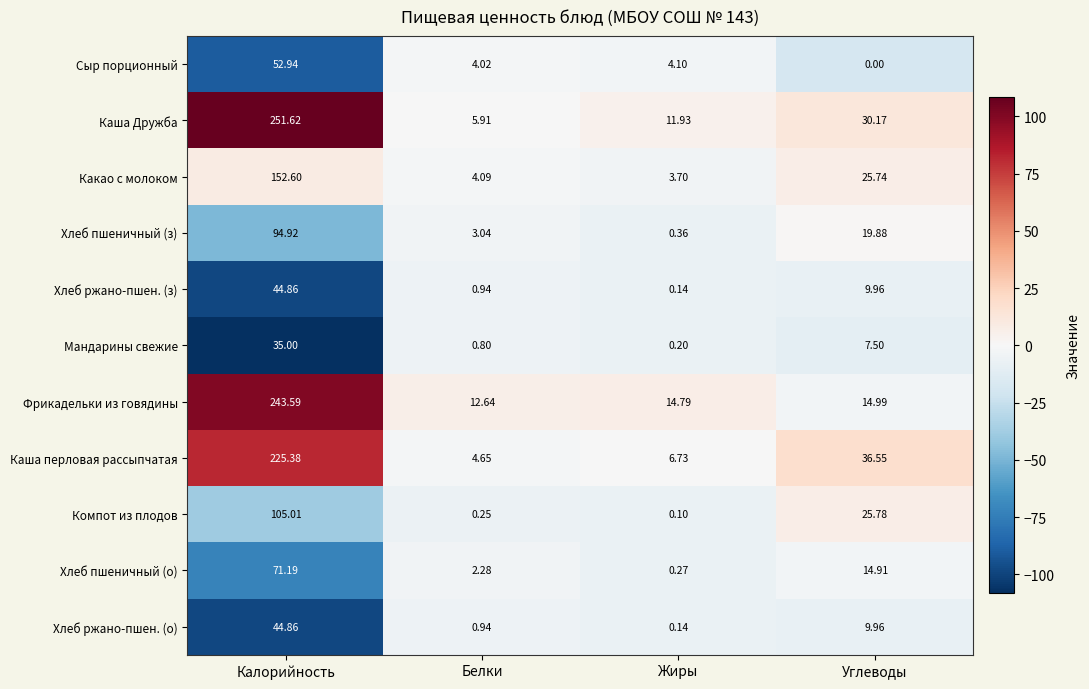

Rank the categories by Какао с молоком value from lowest to highest.

Жиры, Белки, Углеводы, Калорийность